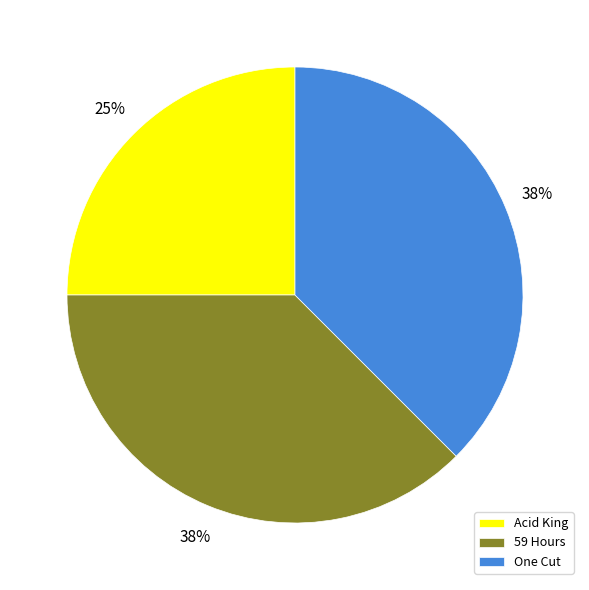

What is the ratio of the value at 59 Hours to the value at One Cut?

1.0